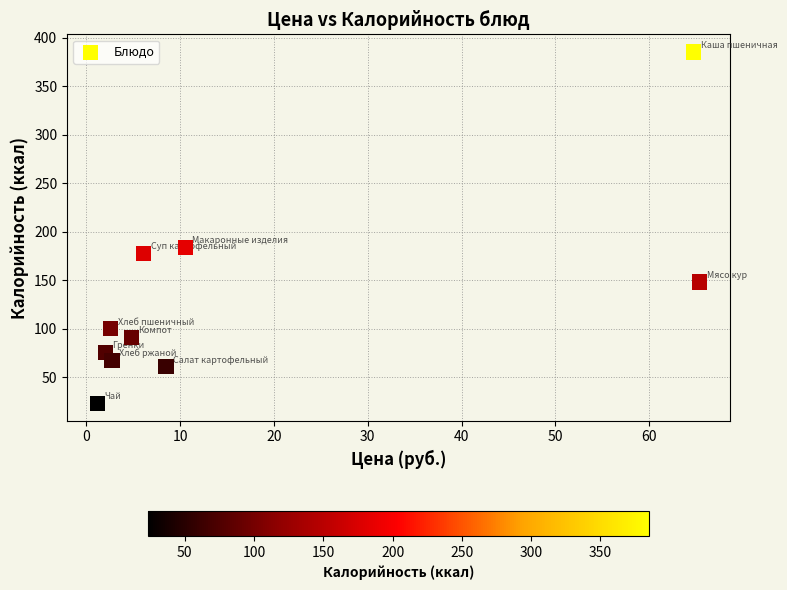

What is the average Y value?

131.2